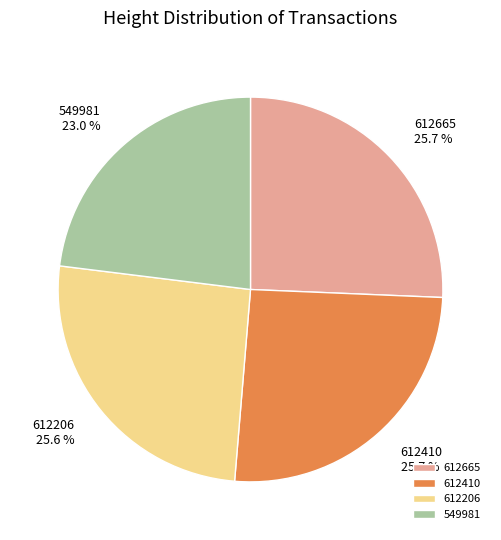

What is the ratio of the value at 612410 to the value at 612206?

1.0